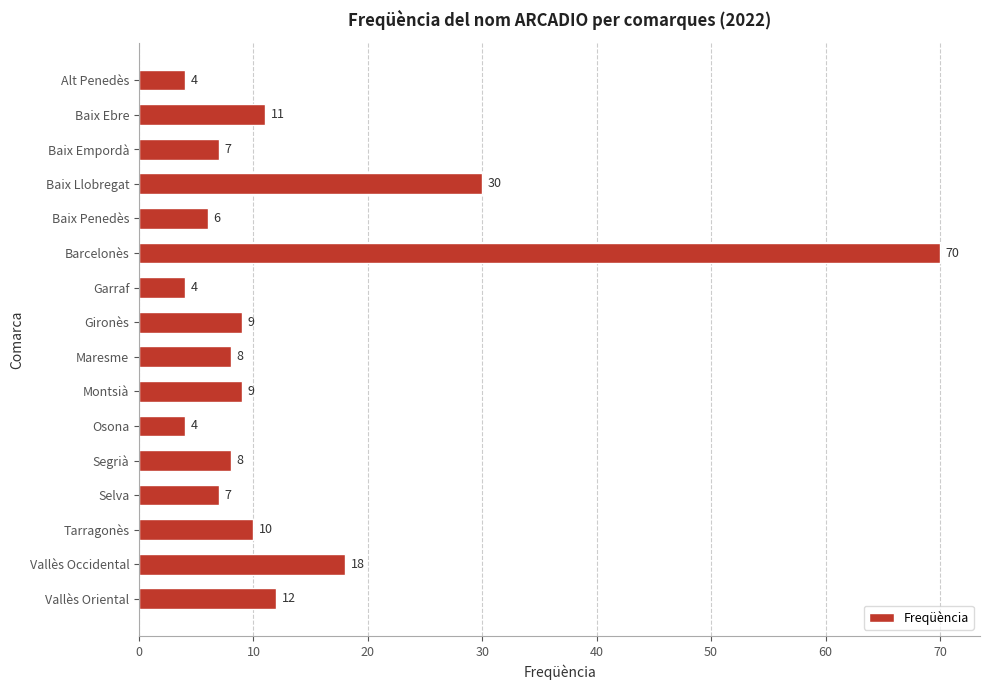

Are the bars grouped side by side (vs. stacked)?

No